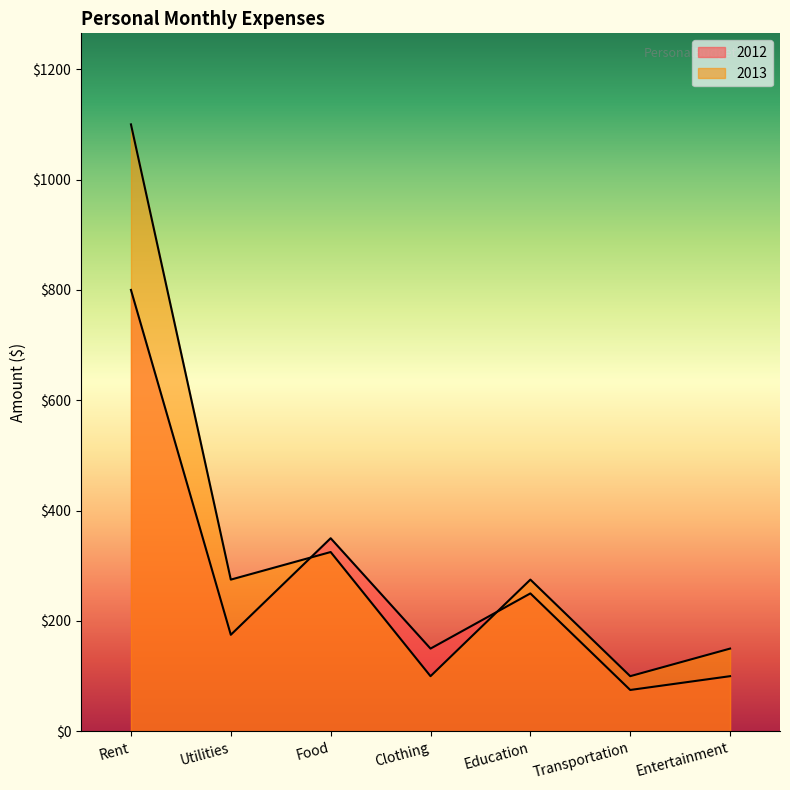

How many data points in 2012 are less than 175?

3